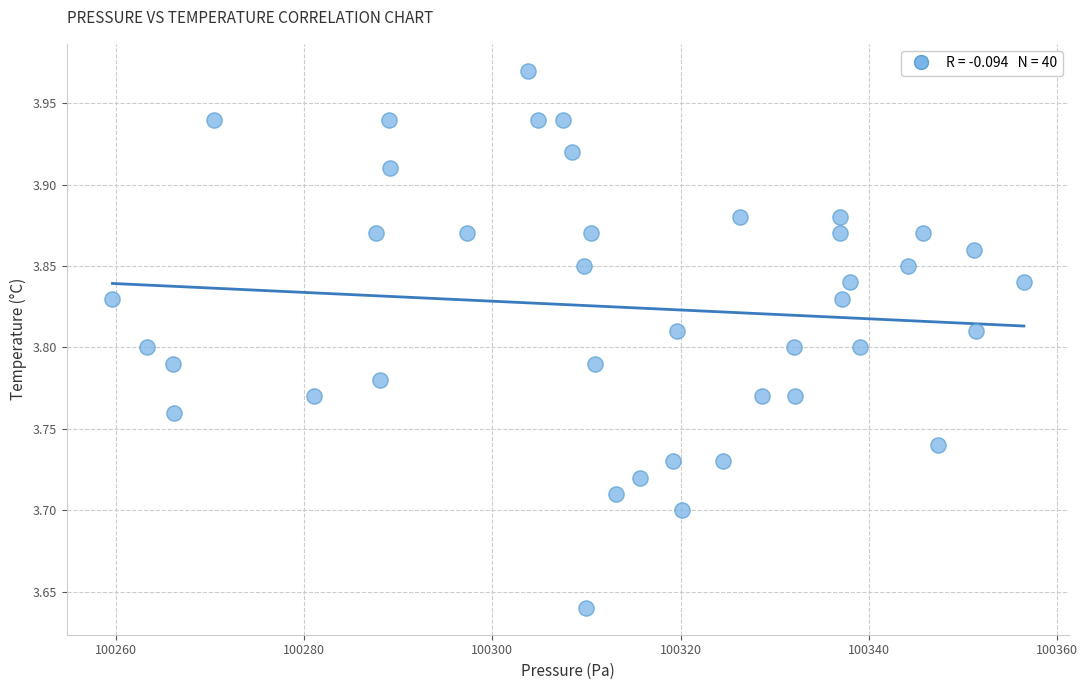

What is the range of X values (max minus min)?

96.8